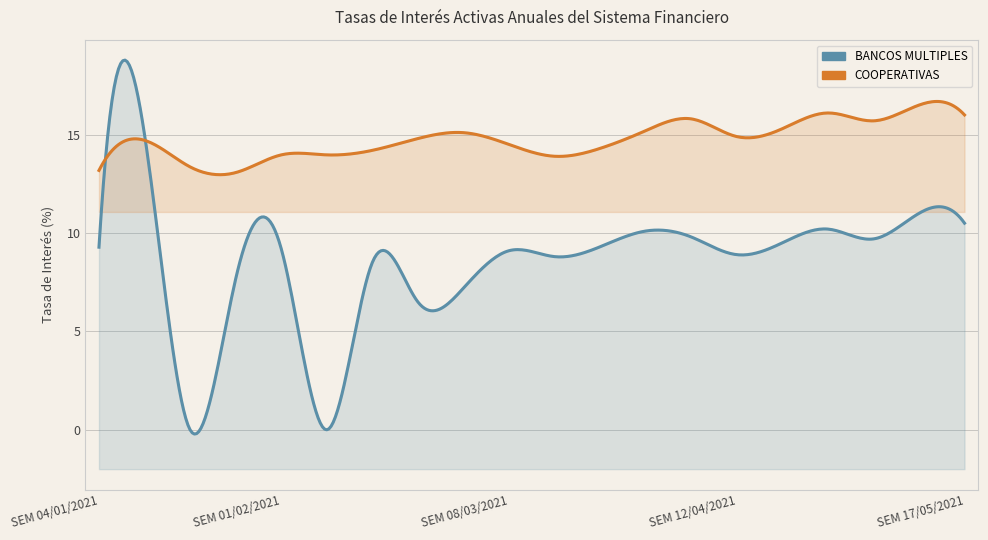

How many interior local peaks does the BANCOS MULTIPLES series have?

7